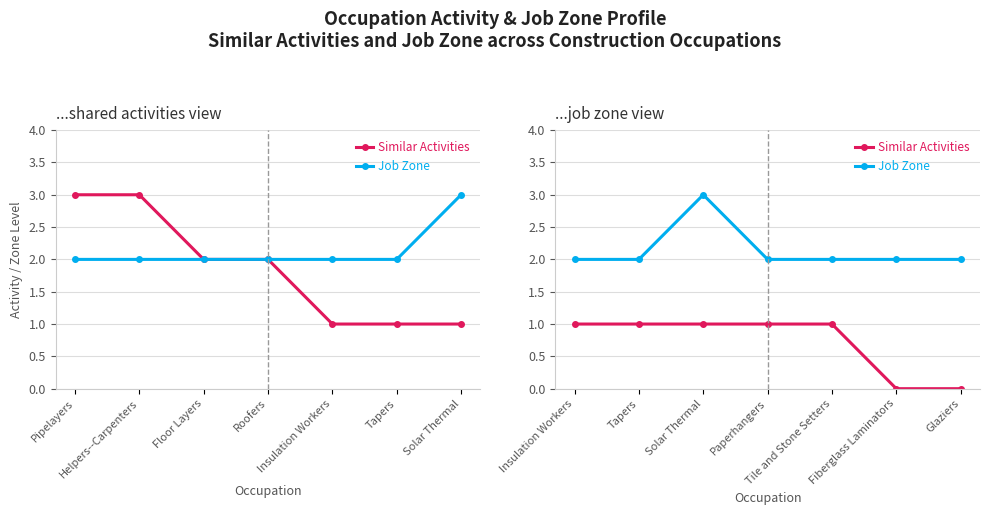

Does the chart have visible grid lines?

Yes